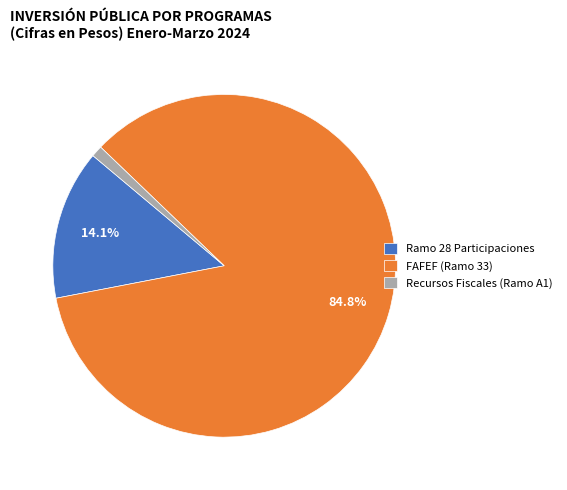

Which category has the smallest portion of the pie?

Recursos Fiscales (Ramo A1)